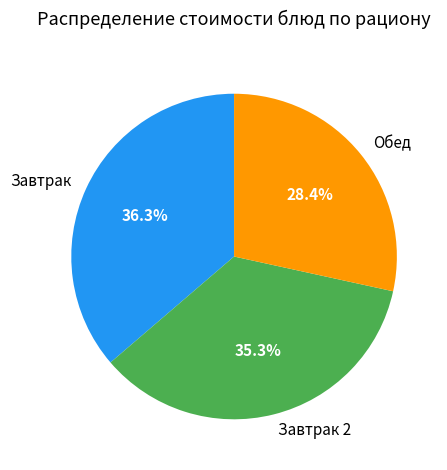

Combined, do Завтрак and Обед account for over 50%?

Yes